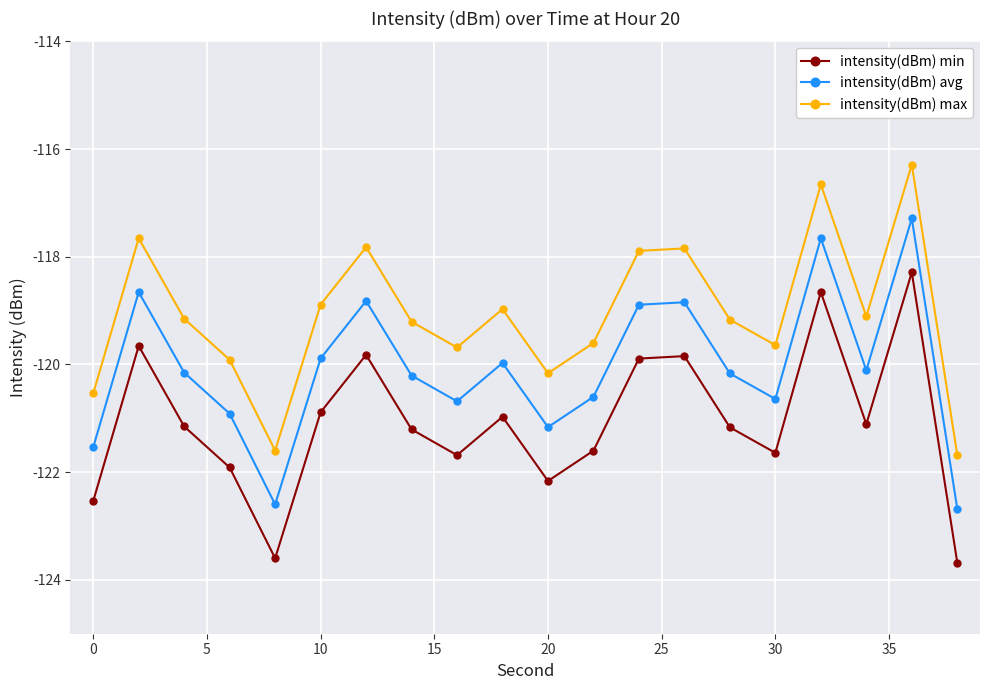

What is the minimum value shown in the chart?

-123.7